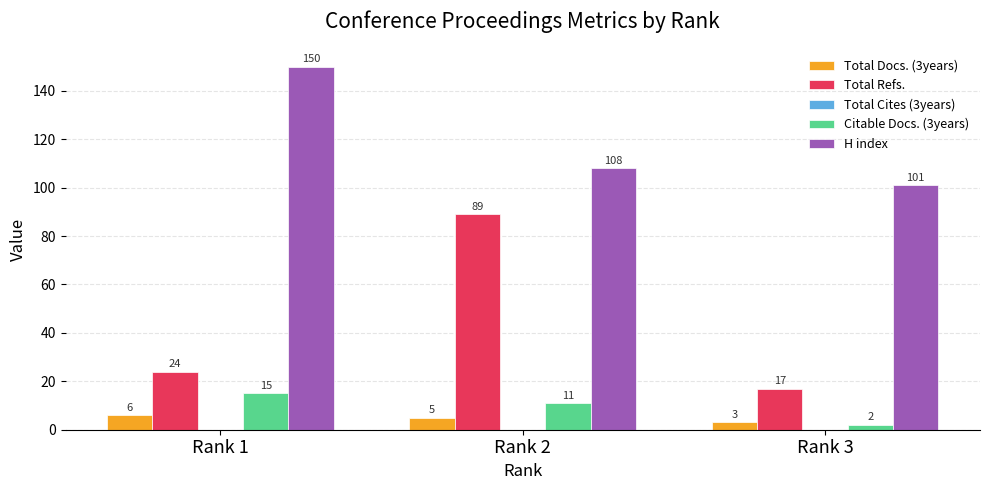

Rank the categories by H index value from highest to lowest.

Rank 1, Rank 2, Rank 3